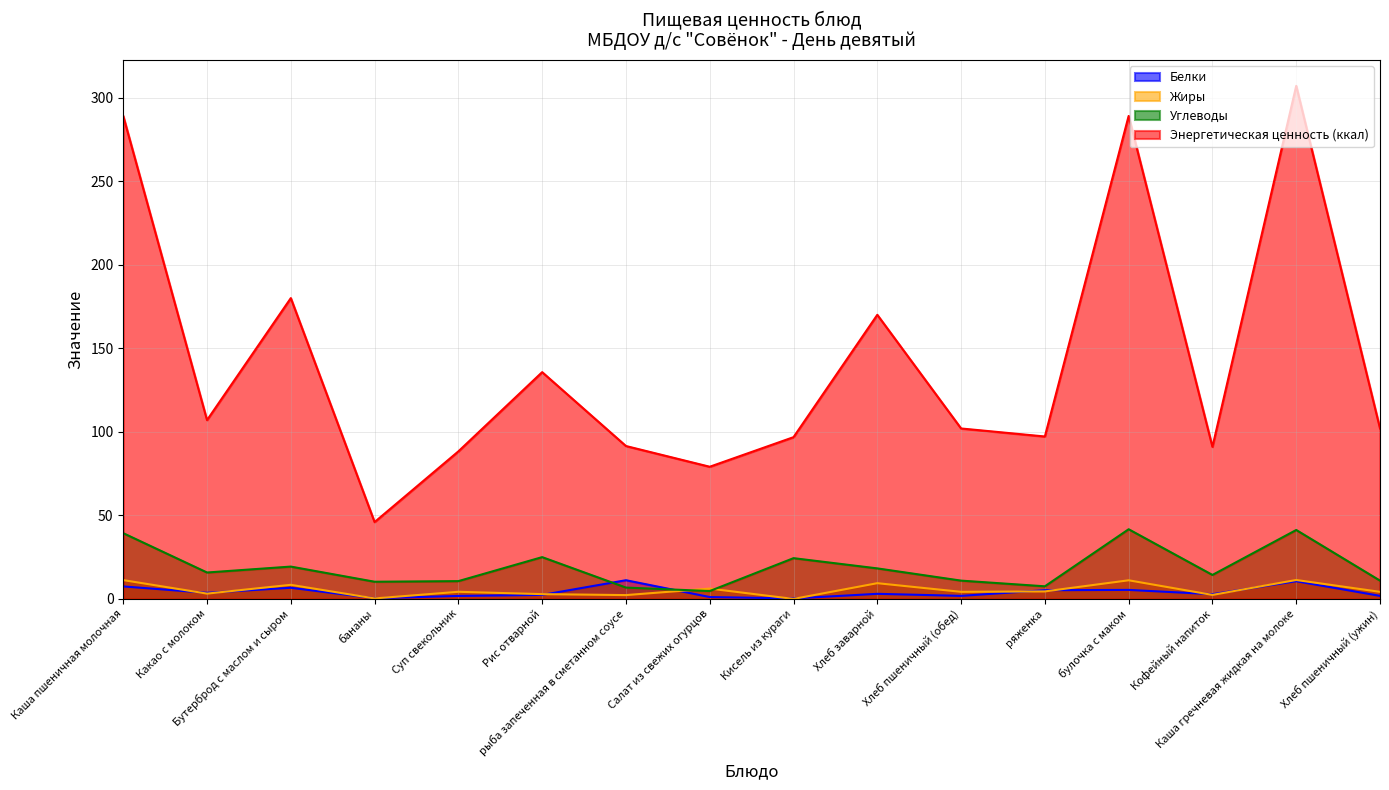

How many lines are shown in the chart?

4